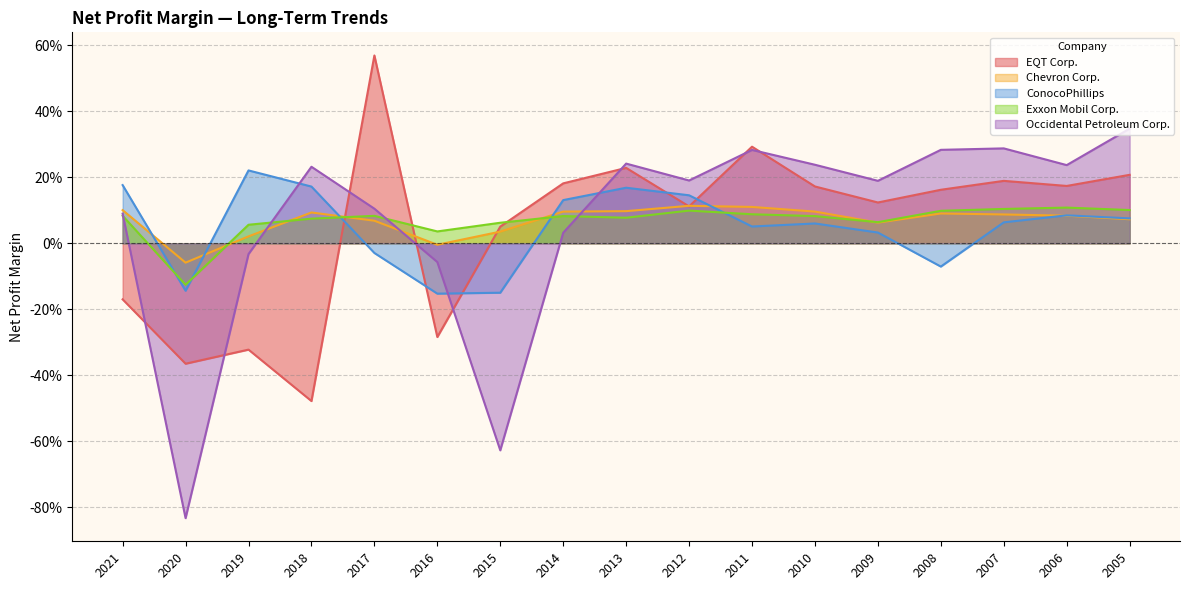

Rank the categories by Exxon Mobil Corp. value from highest to lowest.

2006, 2007, 2005, 2012, 2008, 2011, 2021, 2017, 2014, 2010, 2013, 2018, 2009, 2015, 2019, 2016, 2020